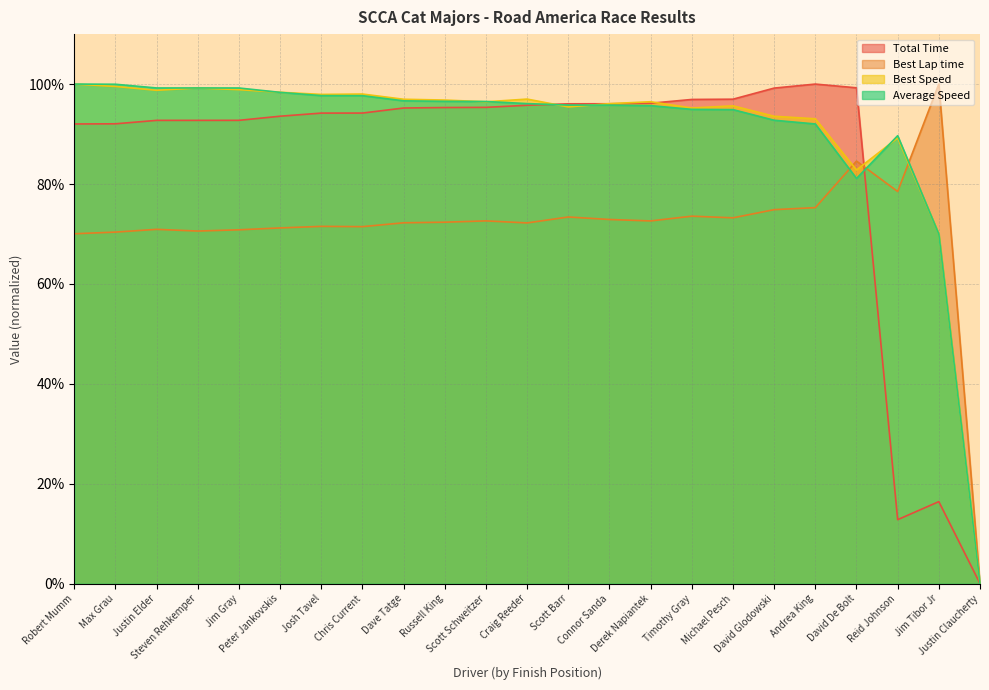

True or false: Best Speed and Best Lap time intersect in this chart.

True